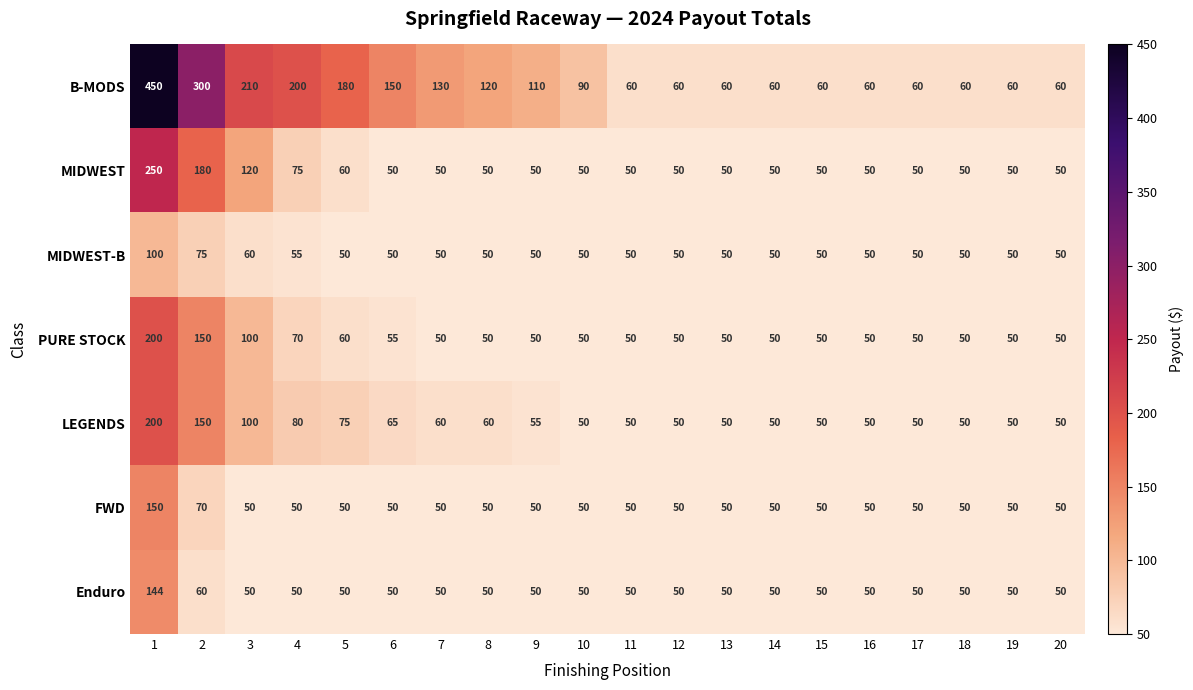

What is the minimum value shown in the chart?

50